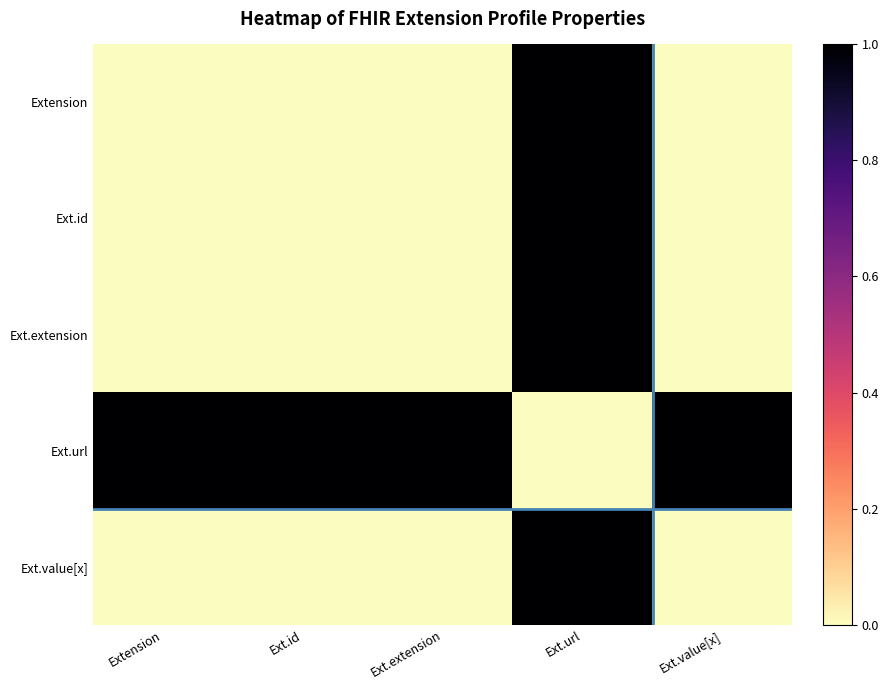

What is the maximum value shown in the chart?

1